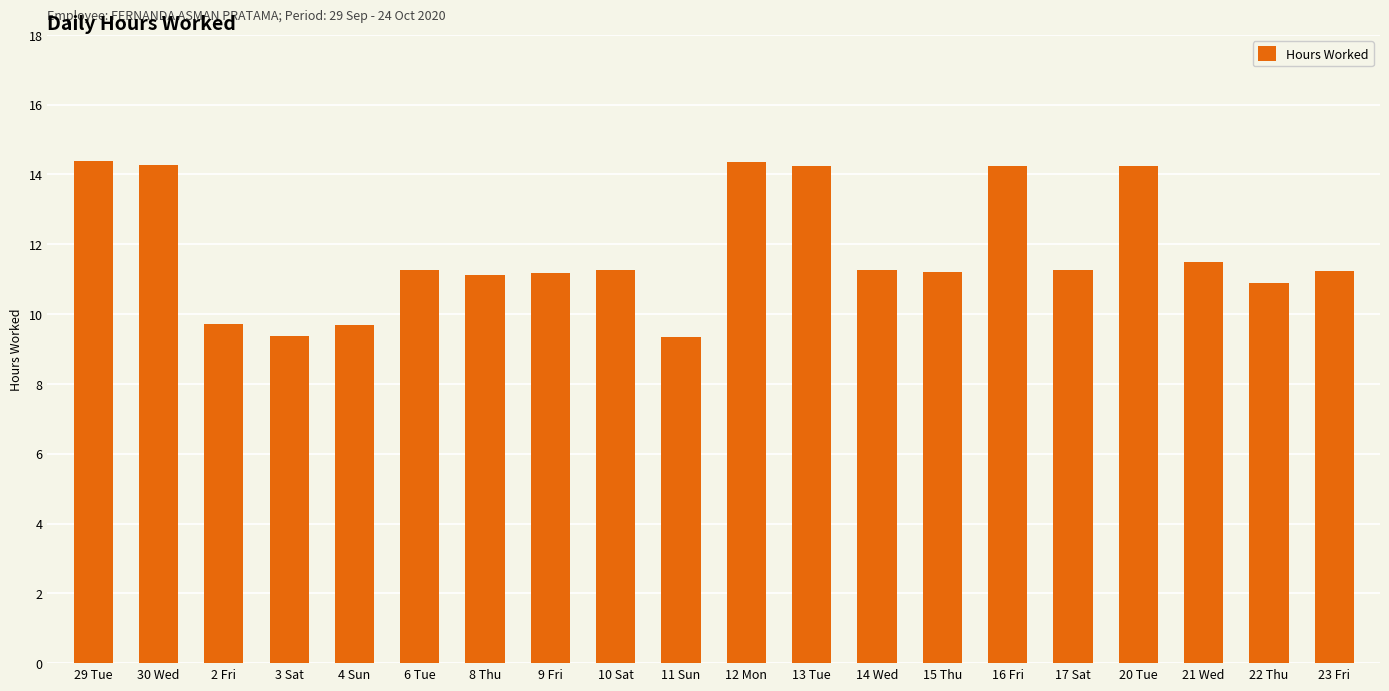

How many values exceed 11?

15